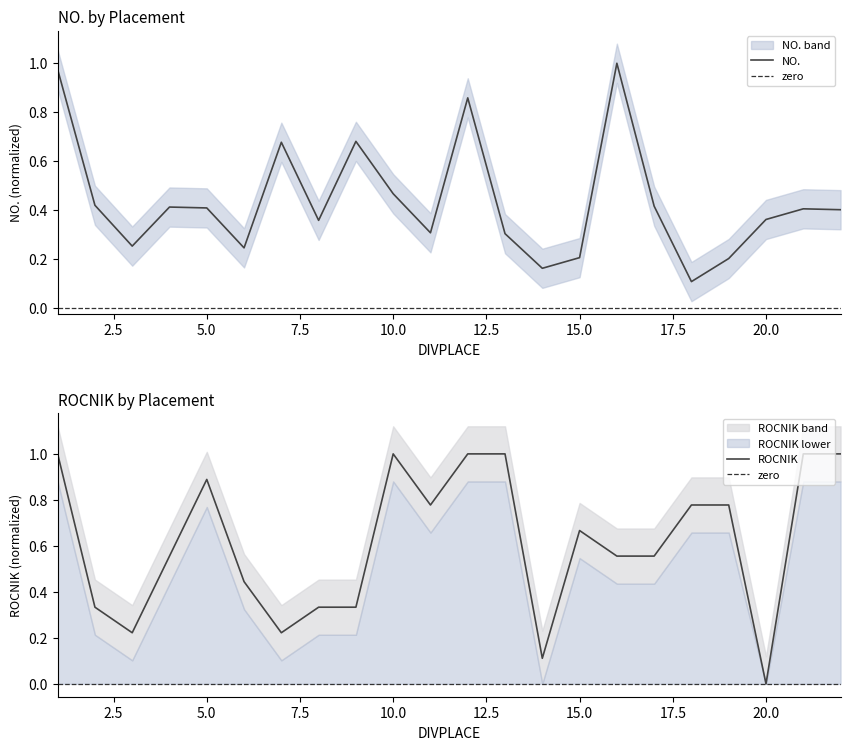

True or false: NO. and ROCNIK intersect in this chart.

True